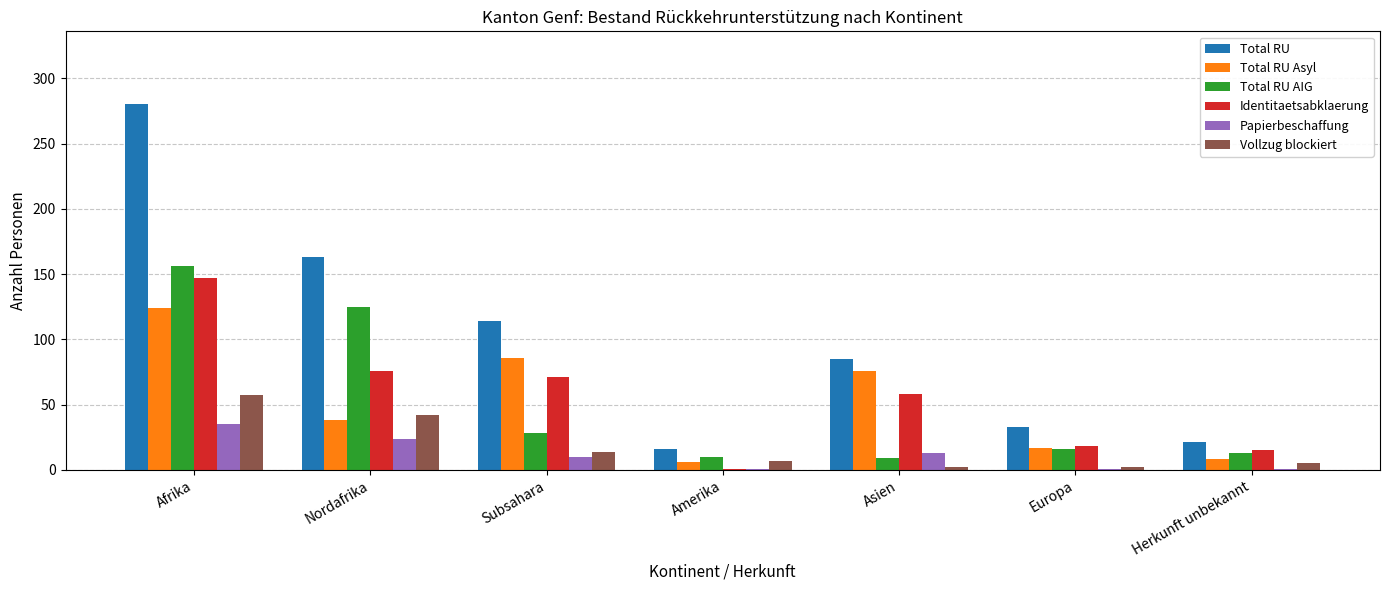

Which category has the highest value in the Total RU AIG series?

Afrika